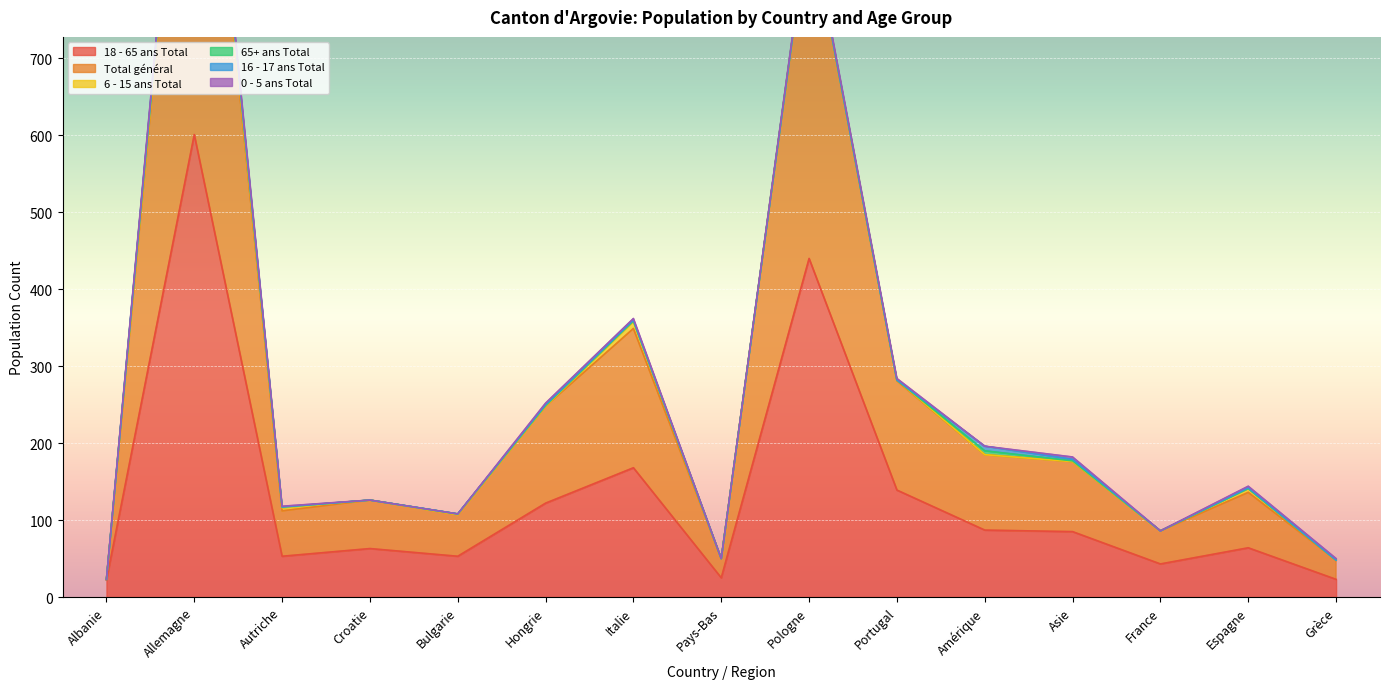

At which category does the chart reach its peak across all series?

Allemagne